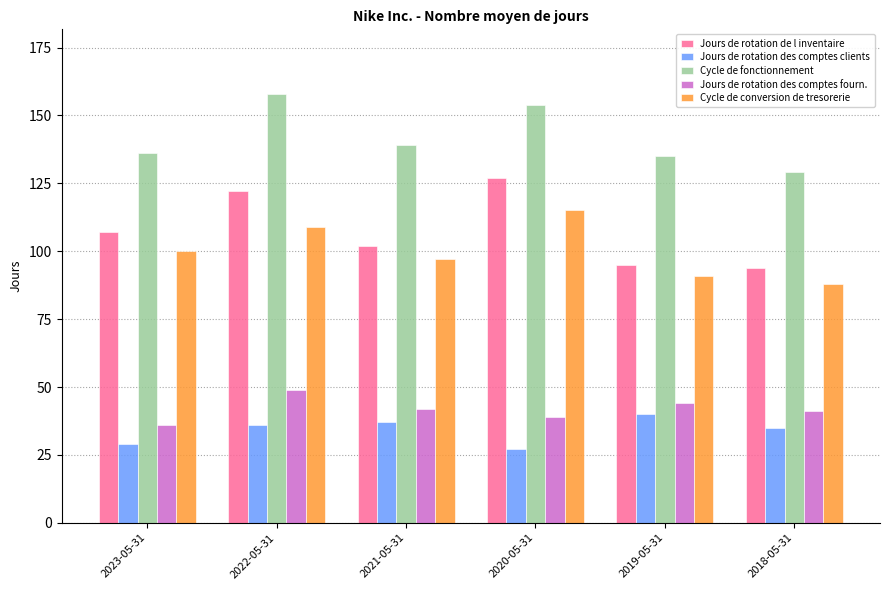

How many distinct data groups are displayed?

5